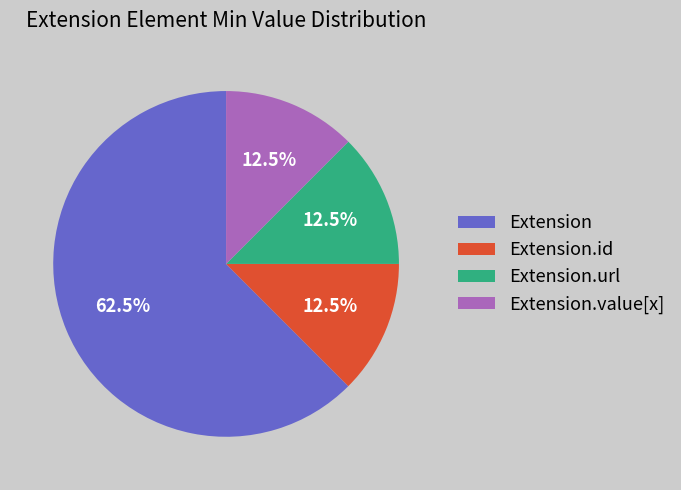

Is Extension.url the majority of the pie?

No